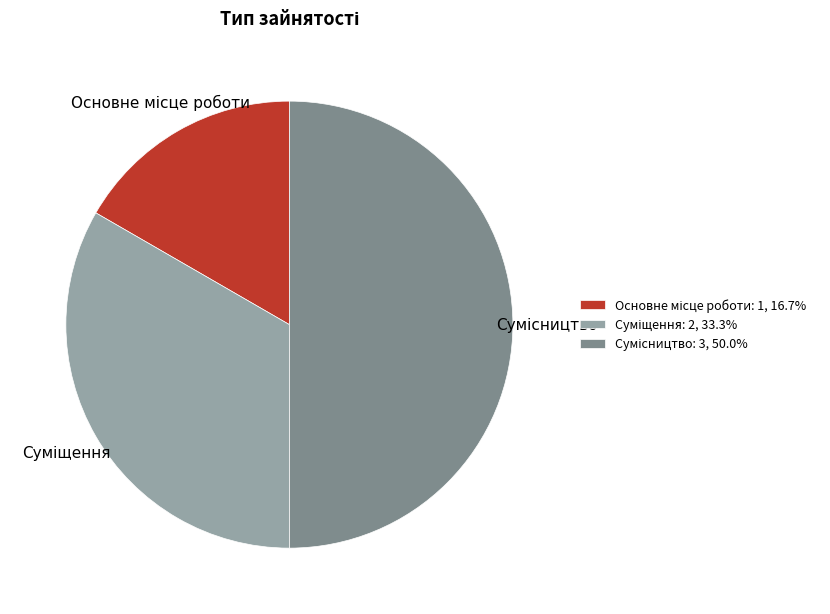

How many slices are in this pie chart?

3